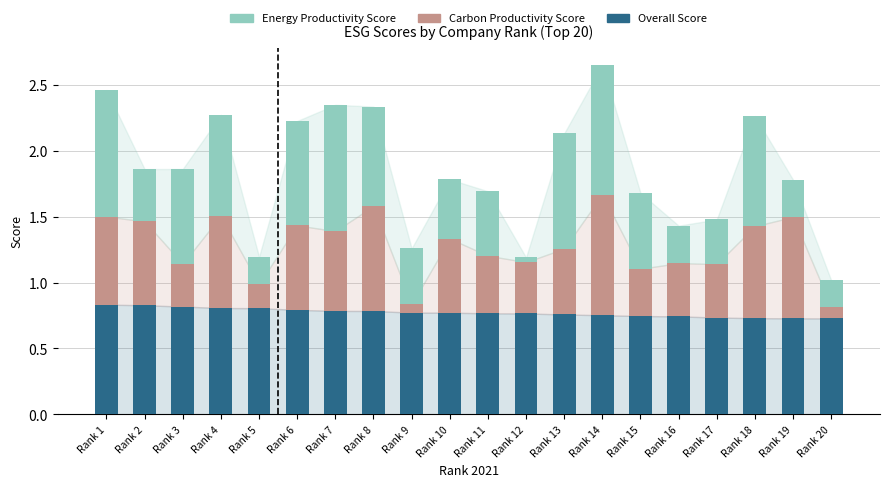

What is the total value across all series at Rank 15?

1.7